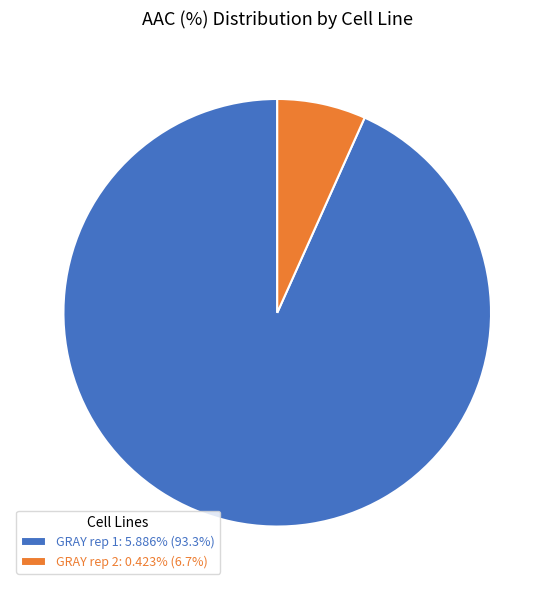

Do GRAY rep 1 and GRAY rep 2 together represent more than half of the pie?

Yes